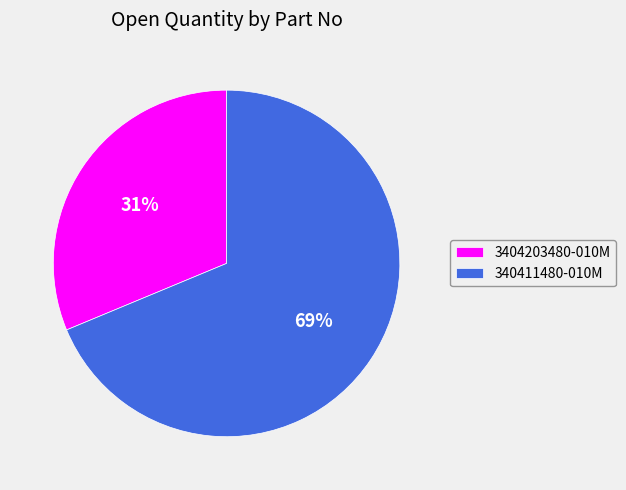

To the nearest percent, what is the combined percentage of 3404203480-010M and 340411480-010M?

100%